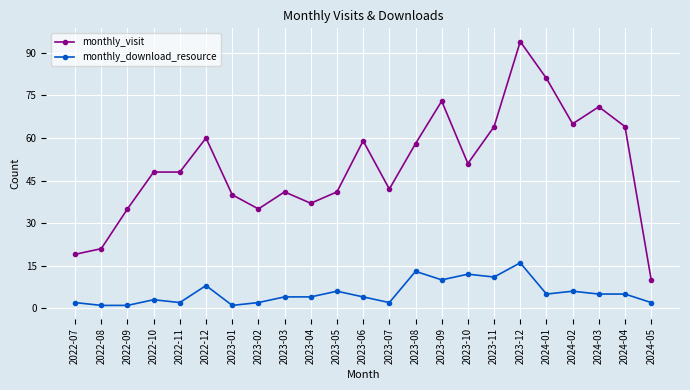

What is the difference between the maximum and minimum values in the monthly_download_resource series?

15